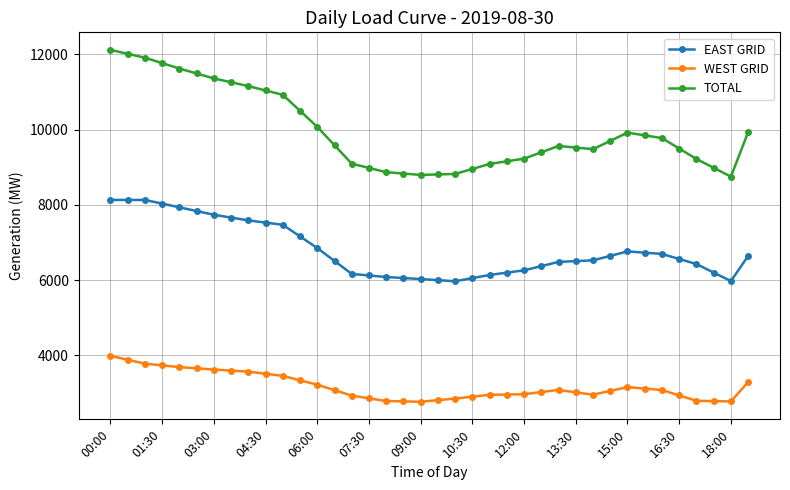

What is the value of the TOTAL point at the 18th from the left?

8834.5